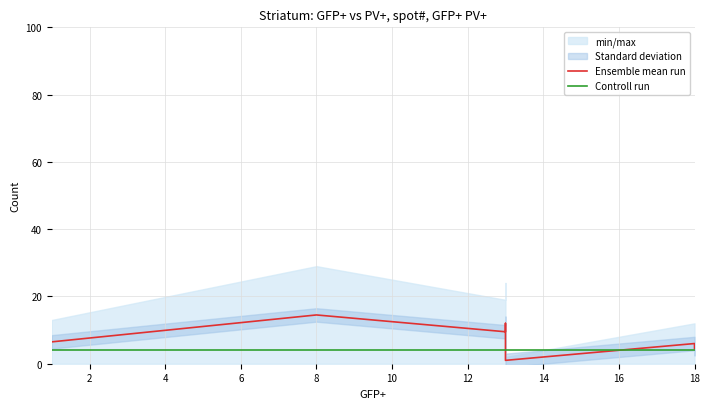

What is the lowest value of the Ensemble mean run series?

1.0